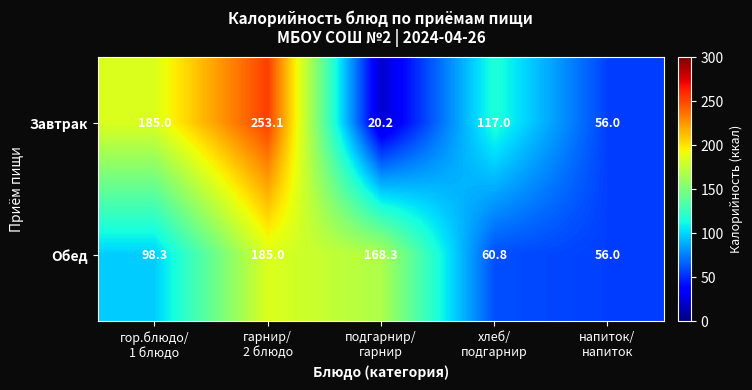

How many data points does each series have?

5